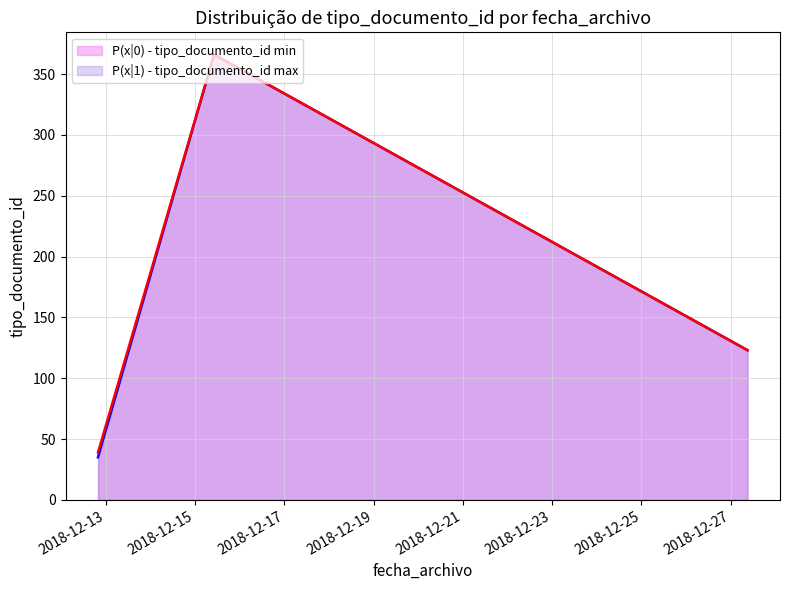

Which series has the widest spread of values?

P(x|0) - tipo_documento_id min